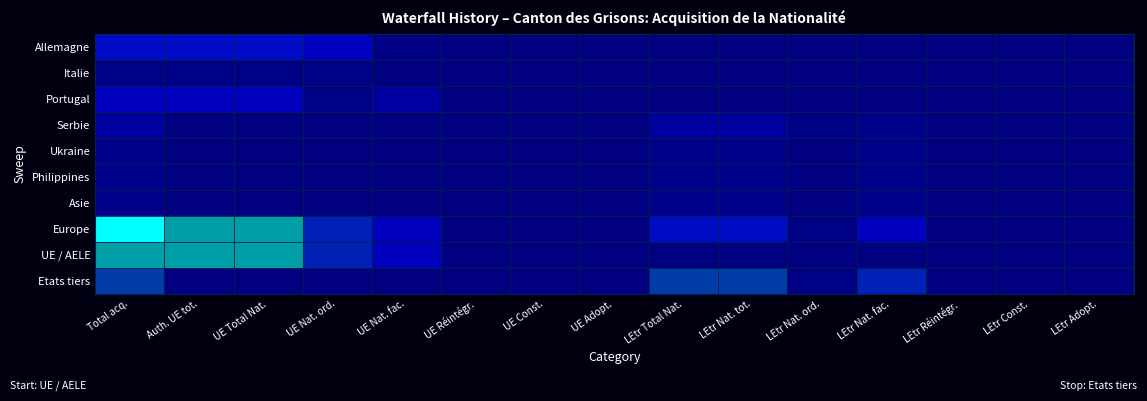

What is the maximum value shown in the chart?

15